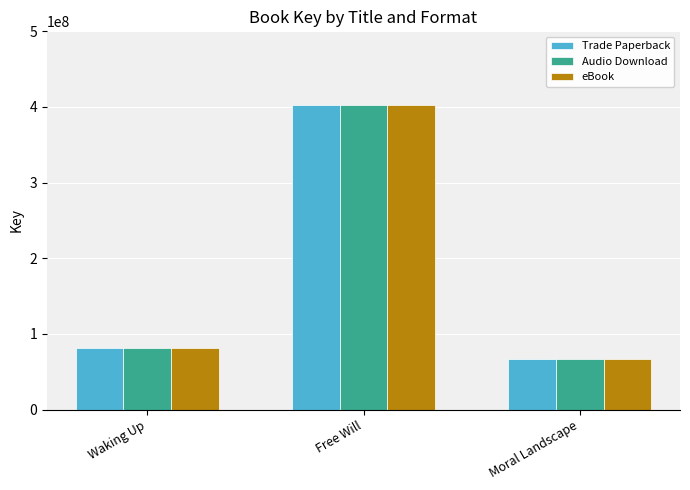

At how many categories does at least one series exceed 386082839?

1